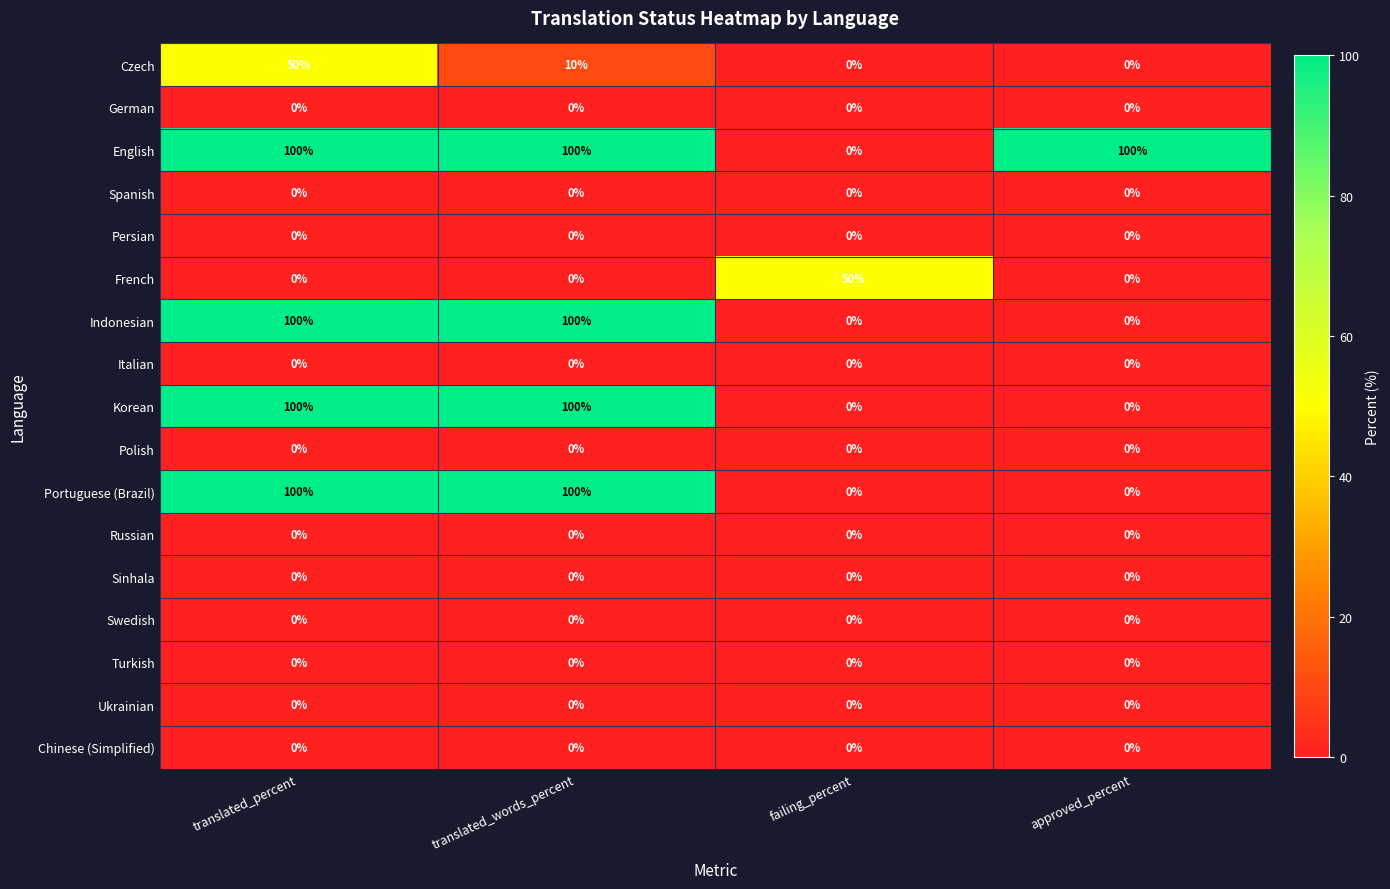

What is the difference between the highest and lowest values at failing_percent?

50